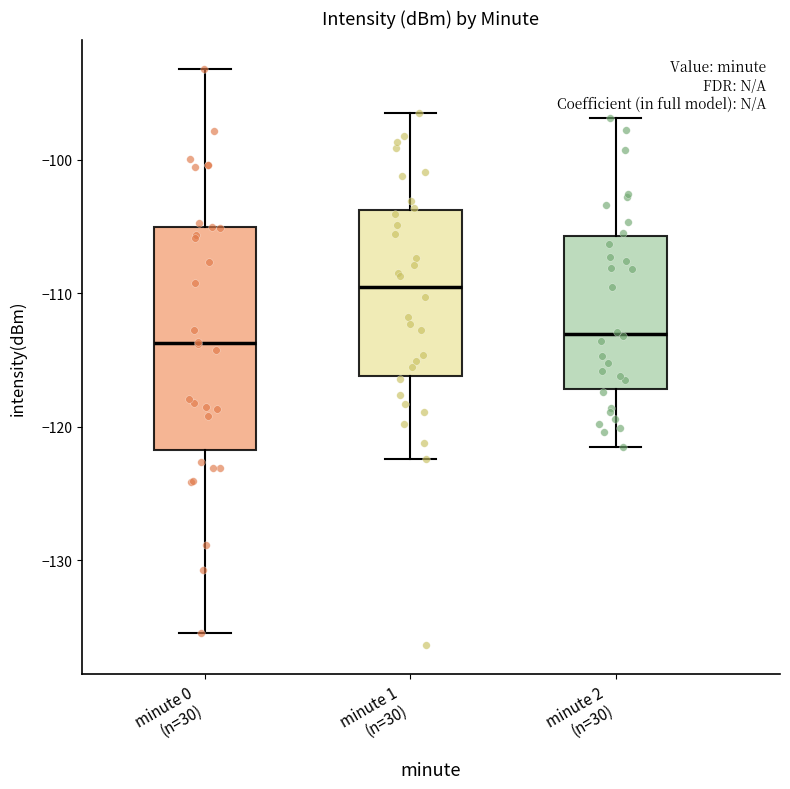

Where does the median line of the box for minute 1 (n=30) sit on the y-axis? The values are not printed on the chart, so give them approximately, as read against the axis.

-109